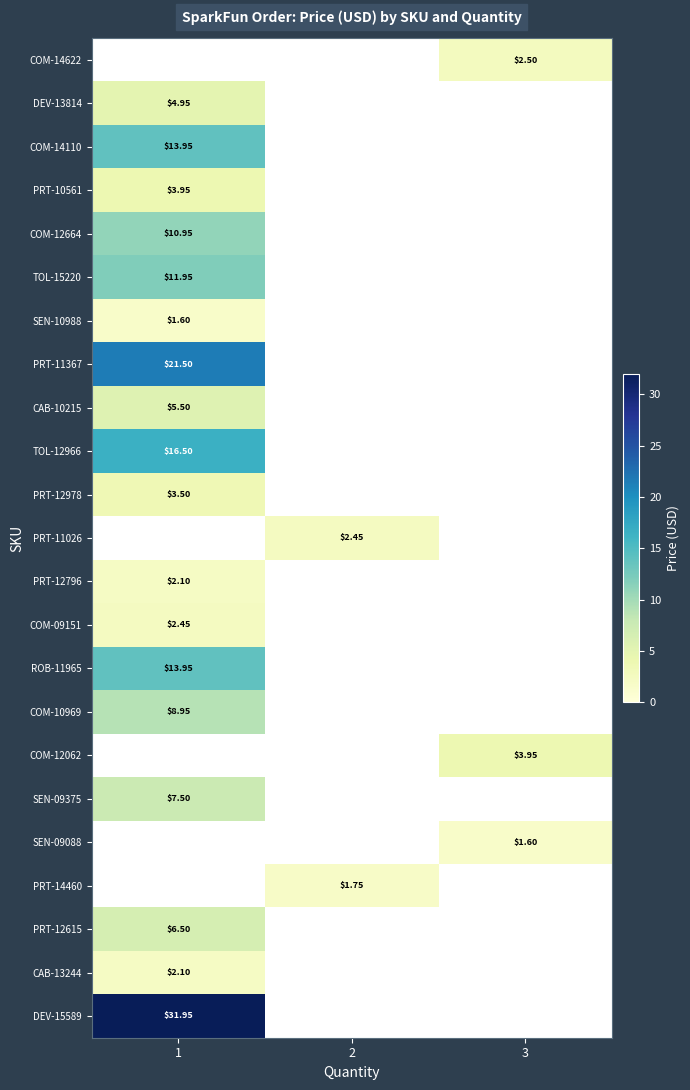

At which label does CAB-13244 reach its peak?

1